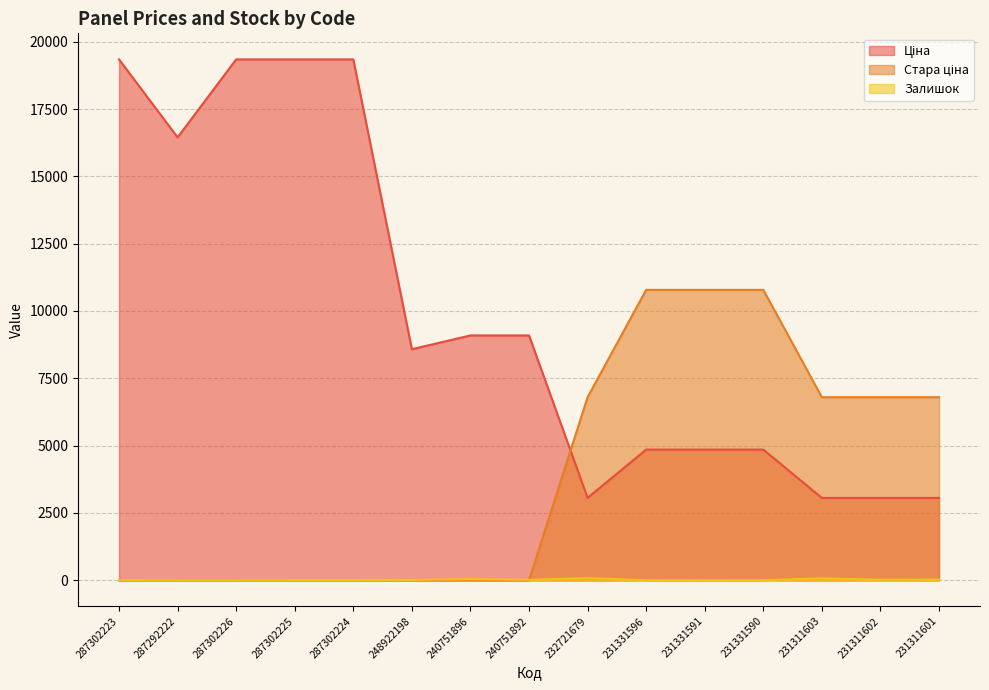

The Залишок series shows 5.3 at 287302224. True or false?

False